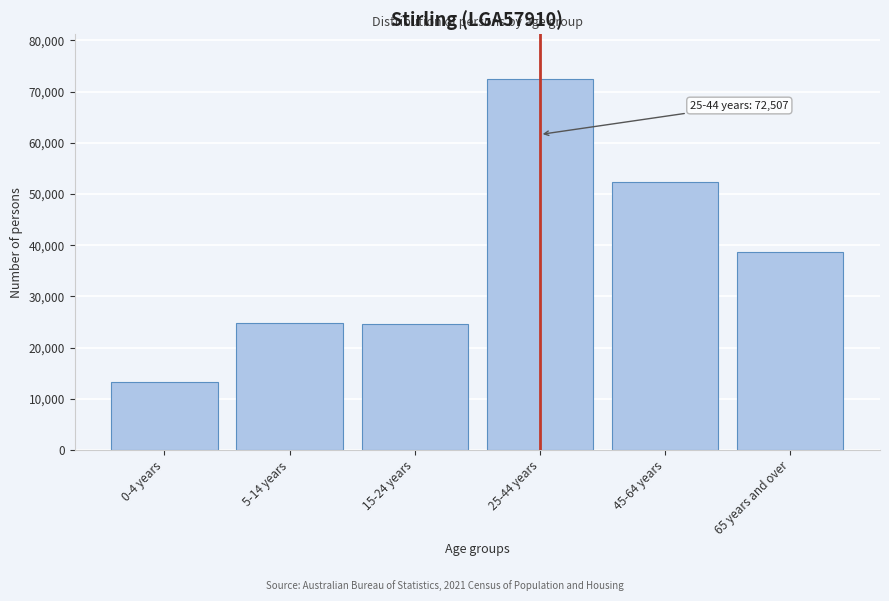

Reading left to right, list all the values displayed in this chart.

0-4 years=13360	5-14 years=24903	15-24 years=24550	25-44 years=72507	45-64 years=52402	65 years and over=38644